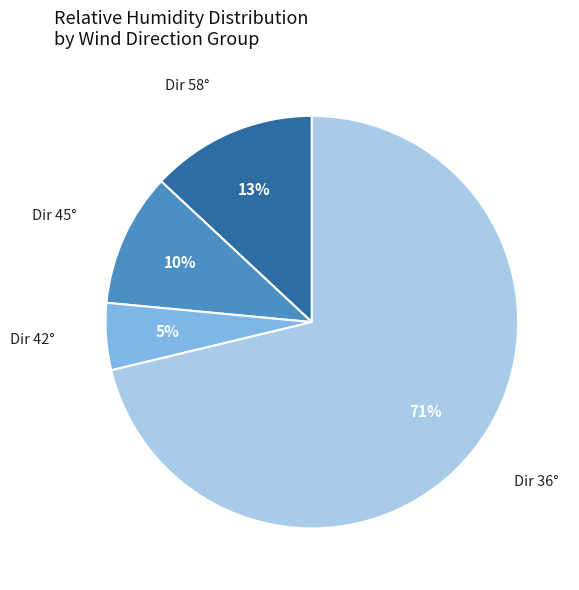

True or false: Dir 45° accounts for 10% of the total.

True